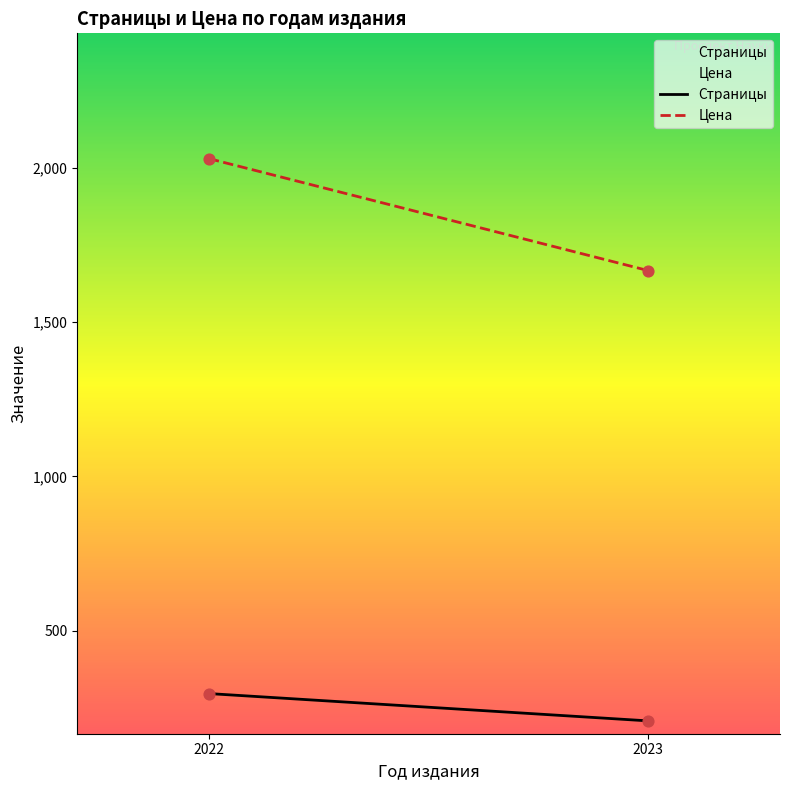

Is the value of Страницы at 2022 greater than the value of Цена at 2022?

No